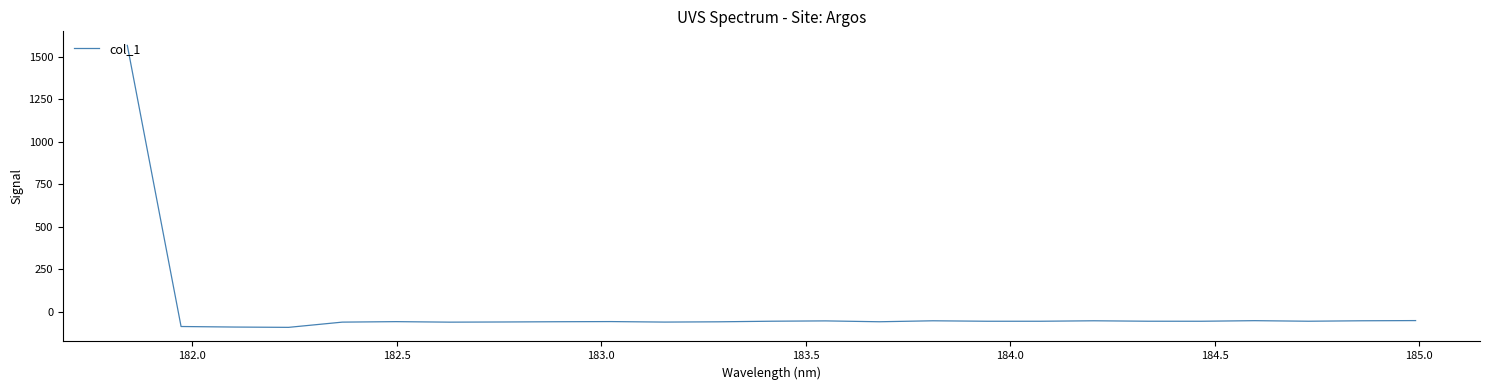

What is the greatest value displayed?

1567.9